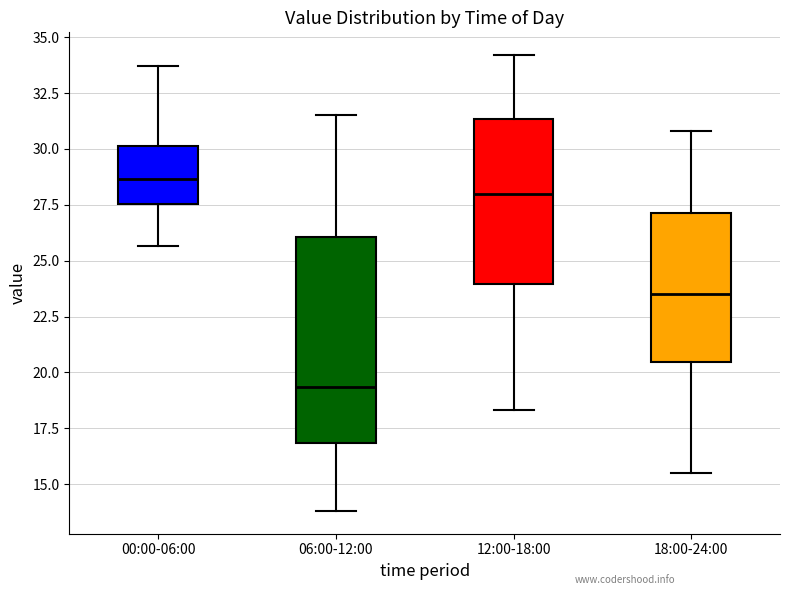

Where does the upper whisker of the box for 06:00-12:00 end on the y-axis? The values are not printed on the chart, so give them approximately, as read against the axis.

31.5